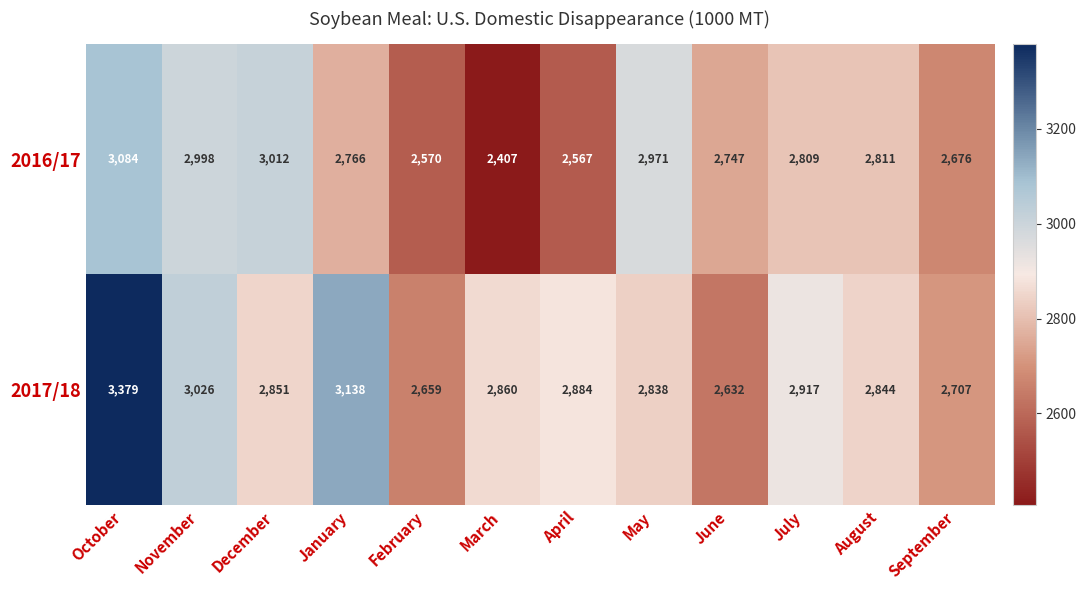

At which category is the sum across all series the highest?

October